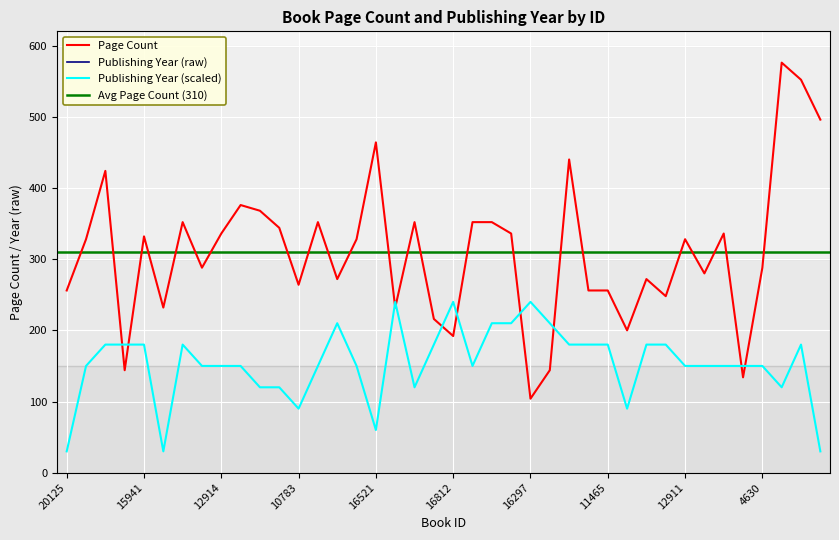

What is the average value of the pageCount series?

310